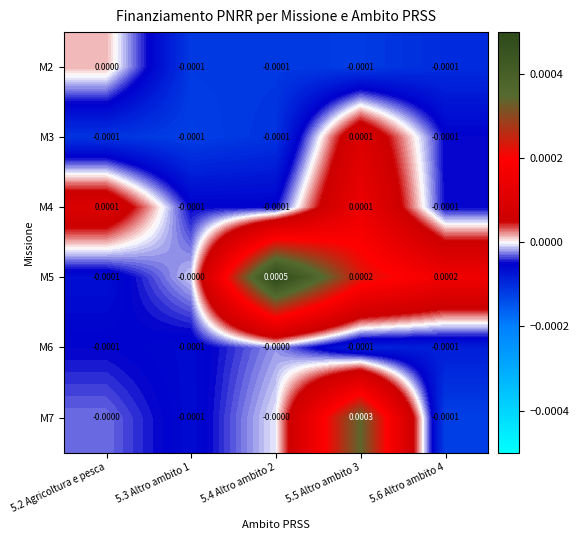

Count the number of categories in the chart.

5